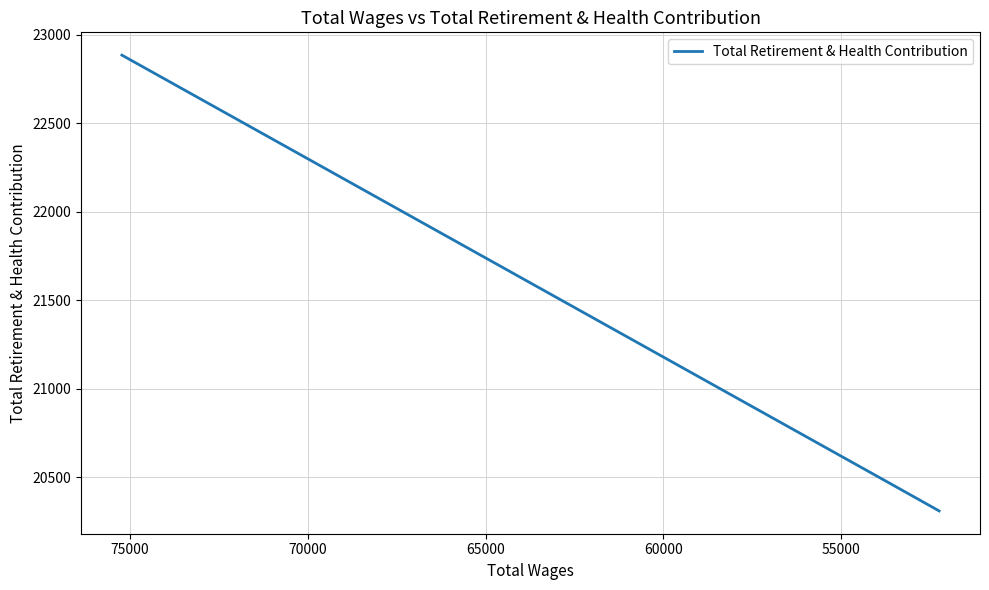

True or false: the data shows 32507 at 55000.

False